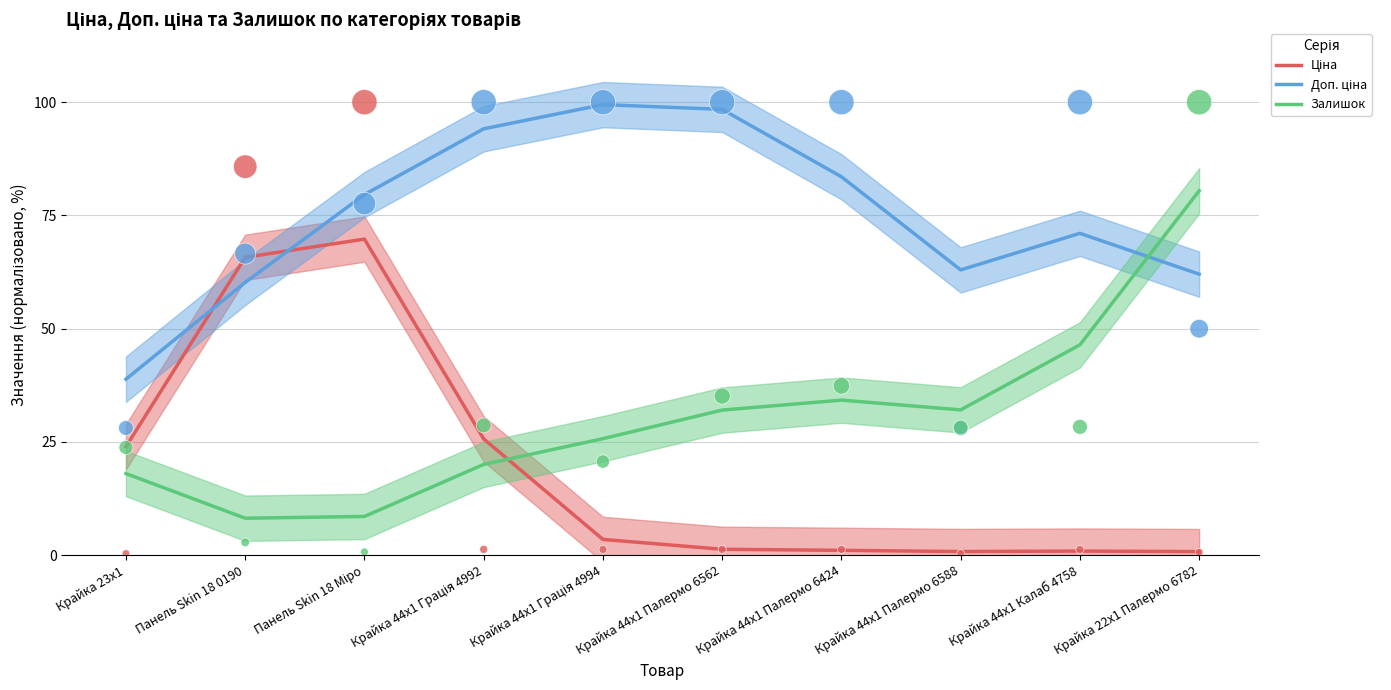

Which series has the largest total across all categories?

Доп. ціна